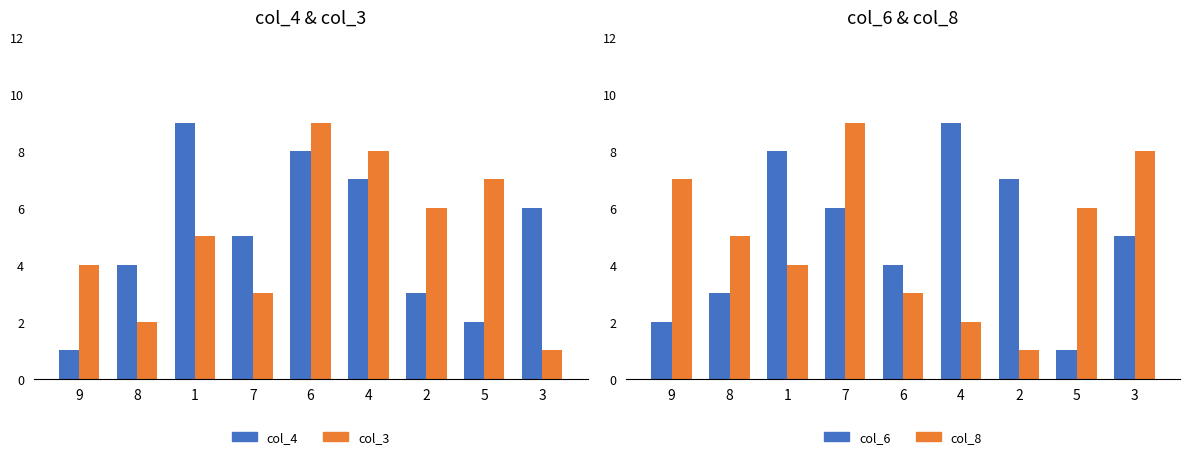

How many data points in col_3 are less than 5?

4